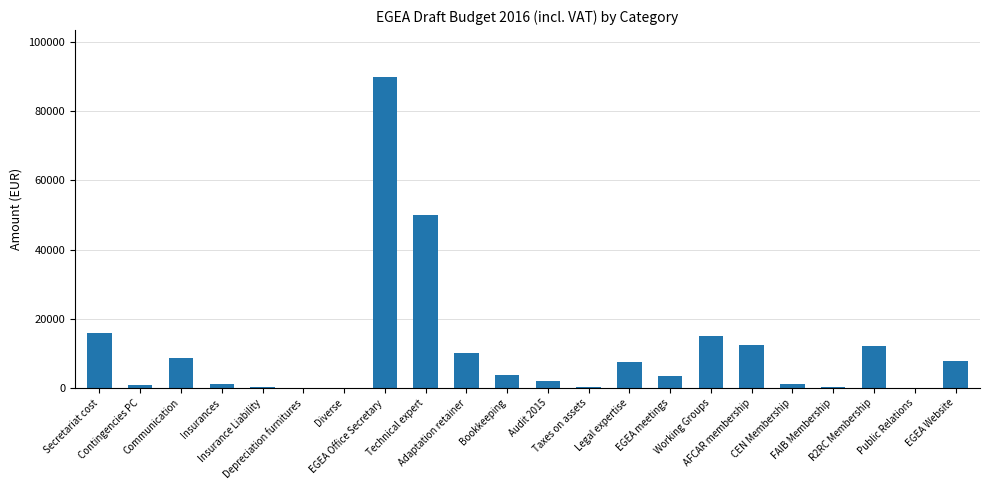

What is the approximate value at AFCAR membership?

12500.0